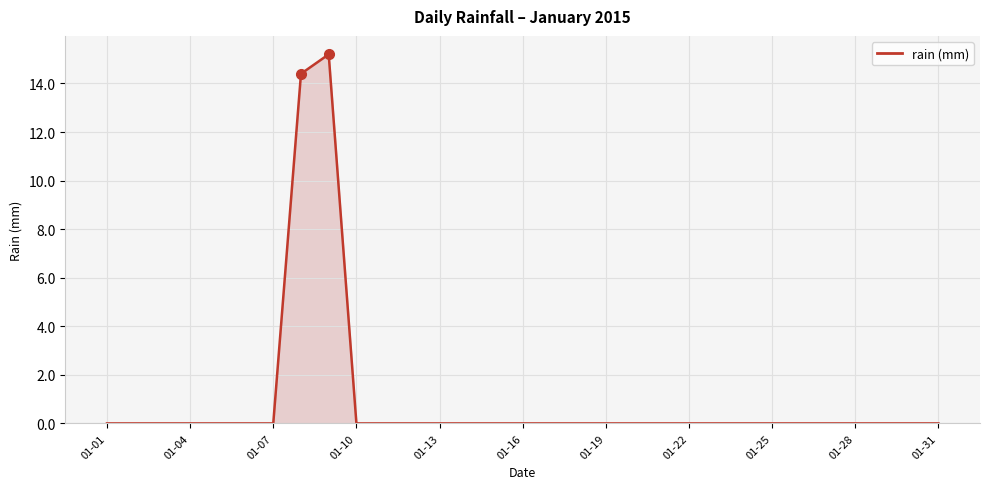

Reading right to left, what are all the values shown in this chart?

0.0	0.0	0.0	0.0	0.0	0.0	0.0	0.0	0.0	0.0	0.0	0.0	0.0	0.0	0.0	0.0	0.0	0.0	0.0	0.0	0.0	0.0	15.2	14.4	0.0	0.0	0.0	0.0	0.0	0.0	0.0